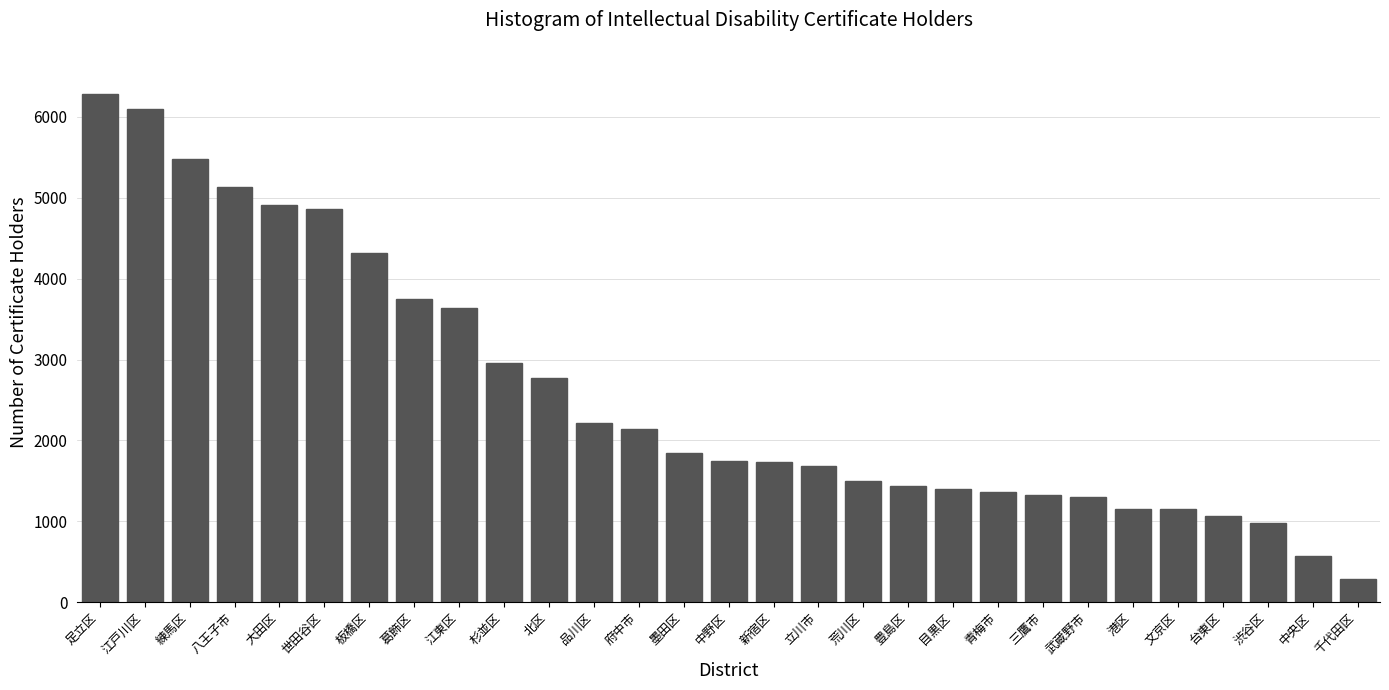

What is the difference between the values at 杉並区 and 中野区?

1216